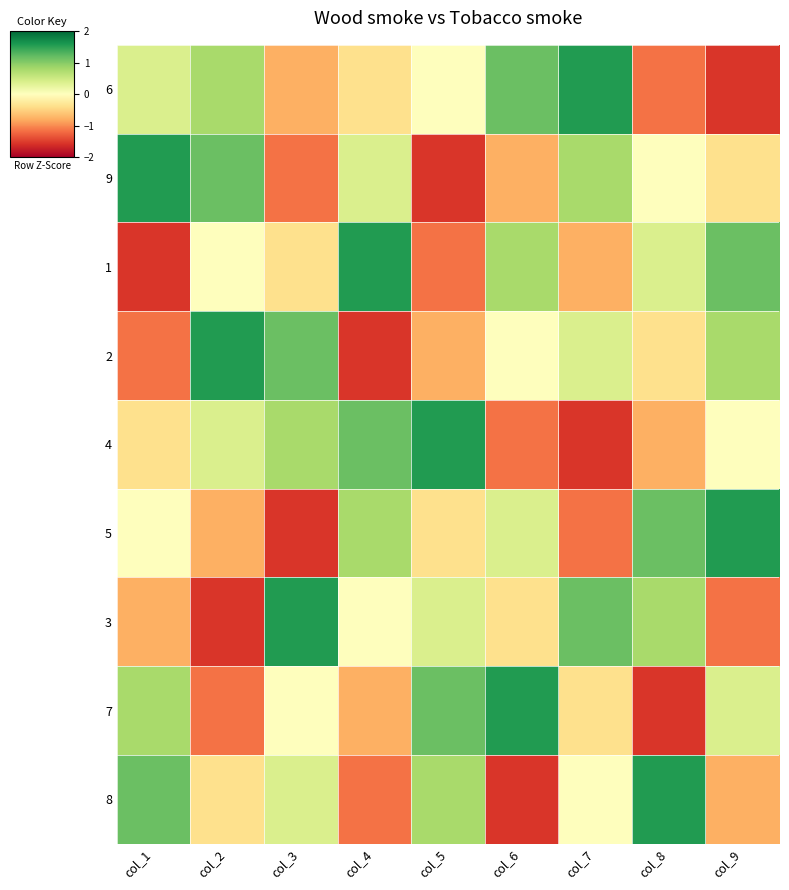

Reading left to right, transcribe all the data shown in this chart.

6: col_1=0.4	col_2=0.8	col_3=-0.8	col_4=-0.4	col_5=0.0	col_6=1.2	col_7=1.5	col_8=-1.2	col_9=-1.5
9: col_1=1.5	col_2=1.2	col_3=-1.2	col_4=0.4	col_5=-1.5	col_6=-0.8	col_7=0.8	col_8=0.0	col_9=-0.4
1: col_1=-1.5	col_2=0.0	col_3=-0.4	col_4=1.5	col_5=-1.2	col_6=0.8	col_7=-0.8	col_8=0.4	col_9=1.2
2: col_1=-1.2	col_2=1.5	col_3=1.2	col_4=-1.5	col_5=-0.8	col_6=0.0	col_7=0.4	col_8=-0.4	col_9=0.8
4: col_1=-0.4	col_2=0.4	col_3=0.8	col_4=1.2	col_5=1.5	col_6=-1.2	col_7=-1.5	col_8=-0.8	col_9=0.0
5: col_1=0.0	col_2=-0.8	col_3=-1.5	col_4=0.8	col_5=-0.4	col_6=0.4	col_7=-1.2	col_8=1.2	col_9=1.5
3: col_1=-0.8	col_2=-1.5	col_3=1.5	col_4=0.0	col_5=0.4	col_6=-0.4	col_7=1.2	col_8=0.8	col_9=-1.2
7: col_1=0.8	col_2=-1.2	col_3=0.0	col_4=-0.8	col_5=1.2	col_6=1.5	col_7=-0.4	col_8=-1.5	col_9=0.4
8: col_1=1.2	col_2=-0.4	col_3=0.4	col_4=-1.2	col_5=0.8	col_6=-1.5	col_7=0.0	col_8=1.5	col_9=-0.8